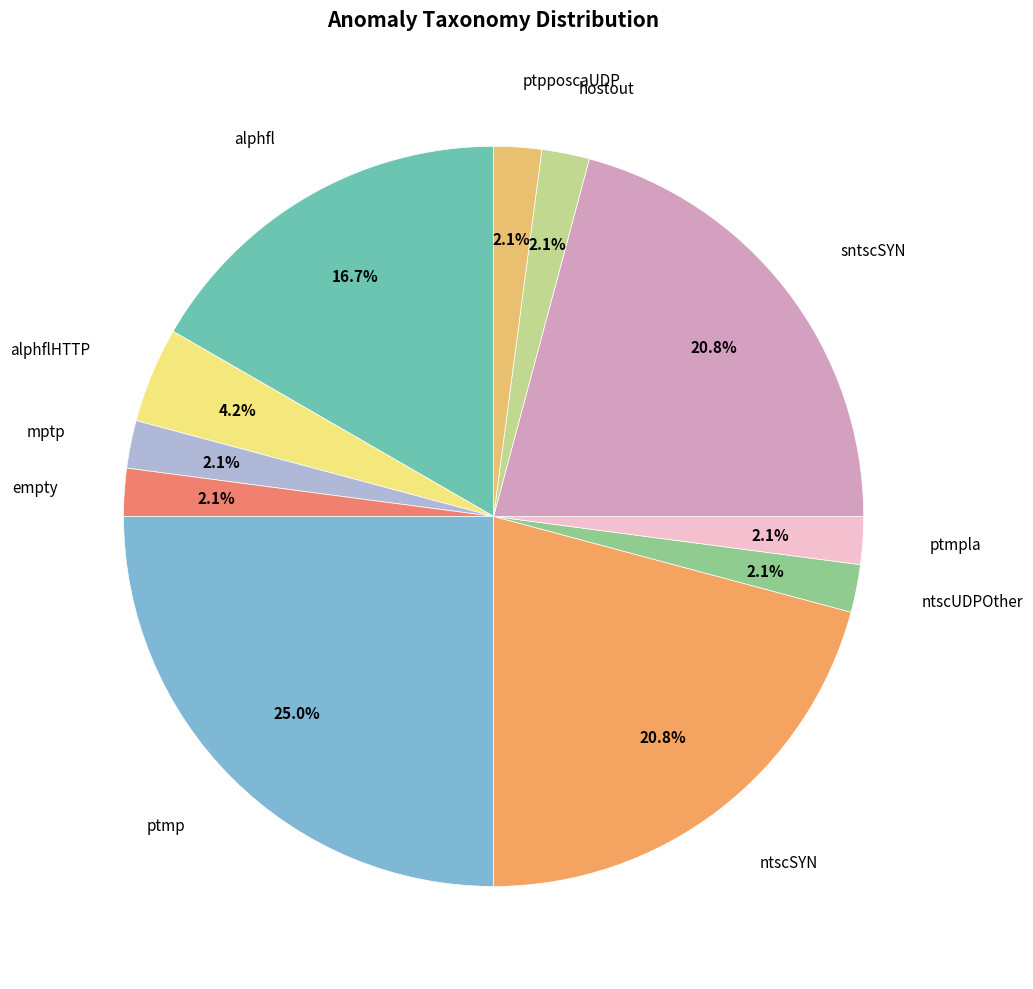

How many slices are in this pie chart?

11